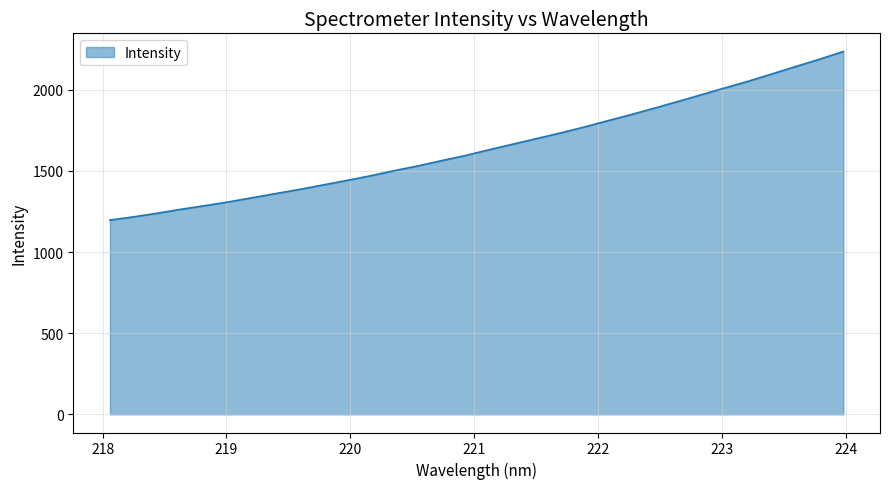

What is the greatest value displayed?

2235.5